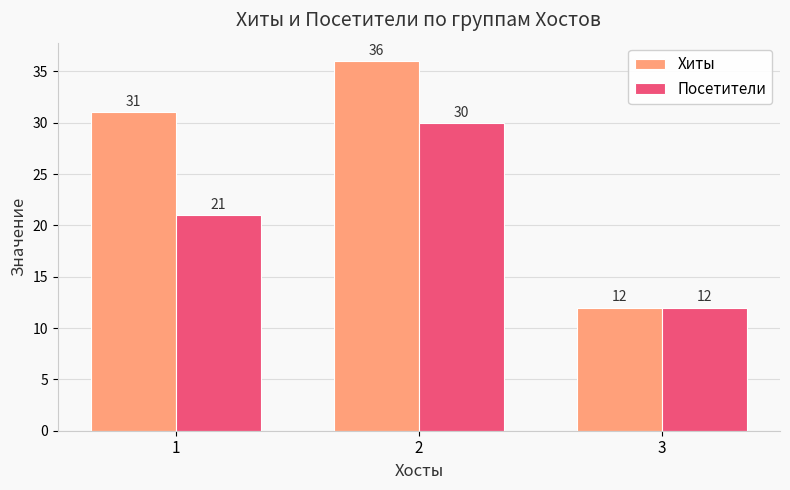

What is the approximate value of Посетители at 3?

12